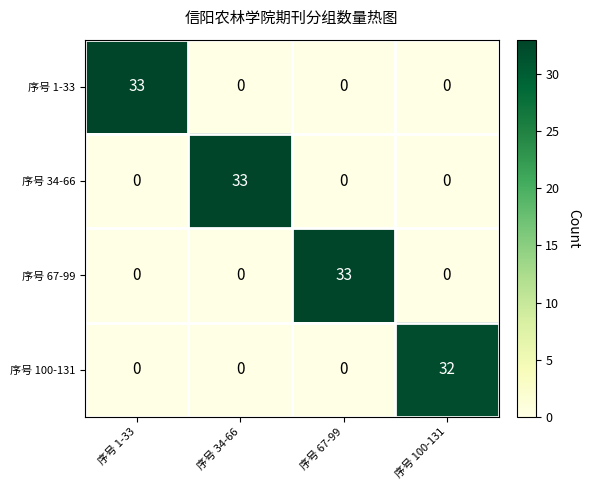

What is the difference between the 序号 100-131 values at 序号 34-66 and 序号 100-131?

32